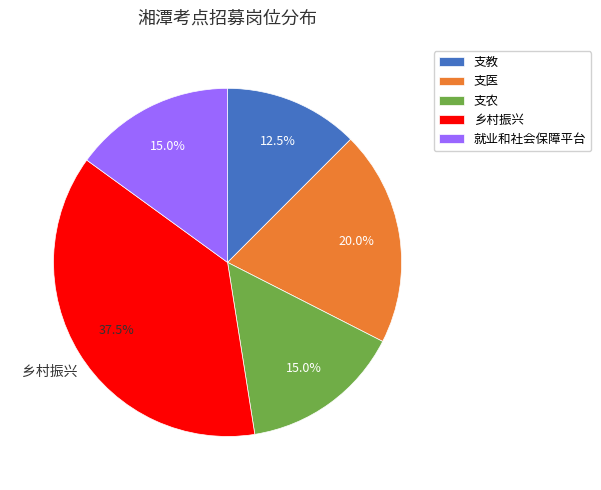

Does 乡村振兴 represent more than half of the total?

No